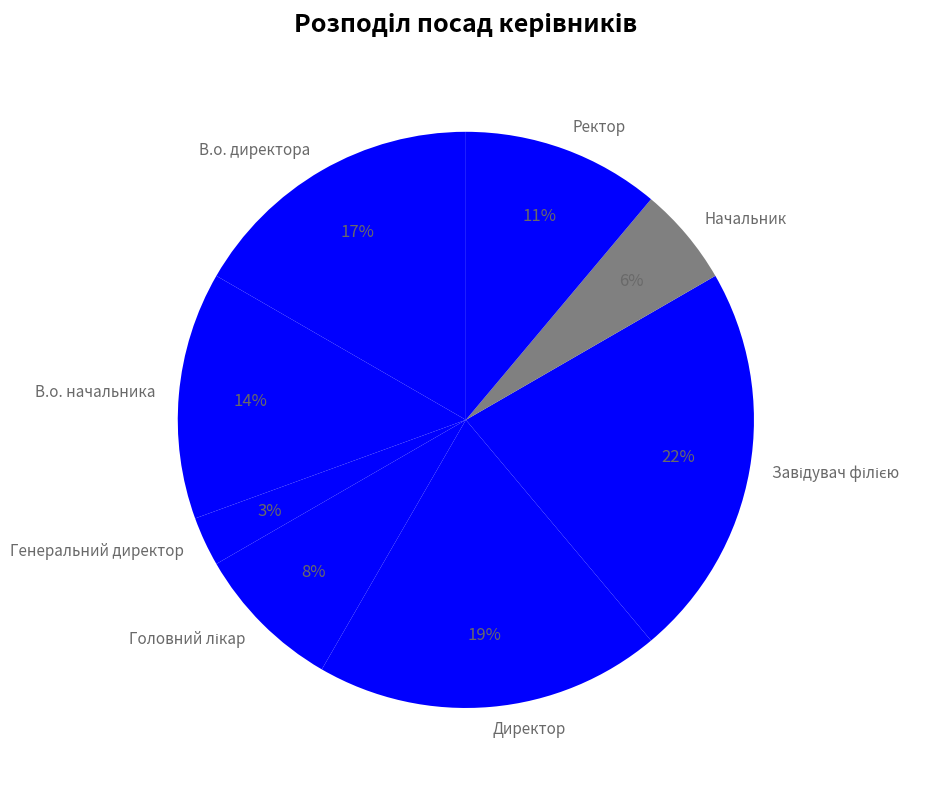

Does Директор represent more than half of the total?

No